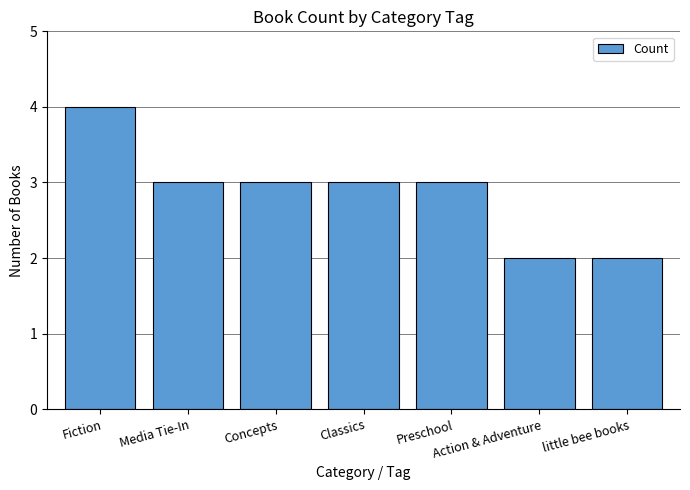

How many bars are there in total?

7